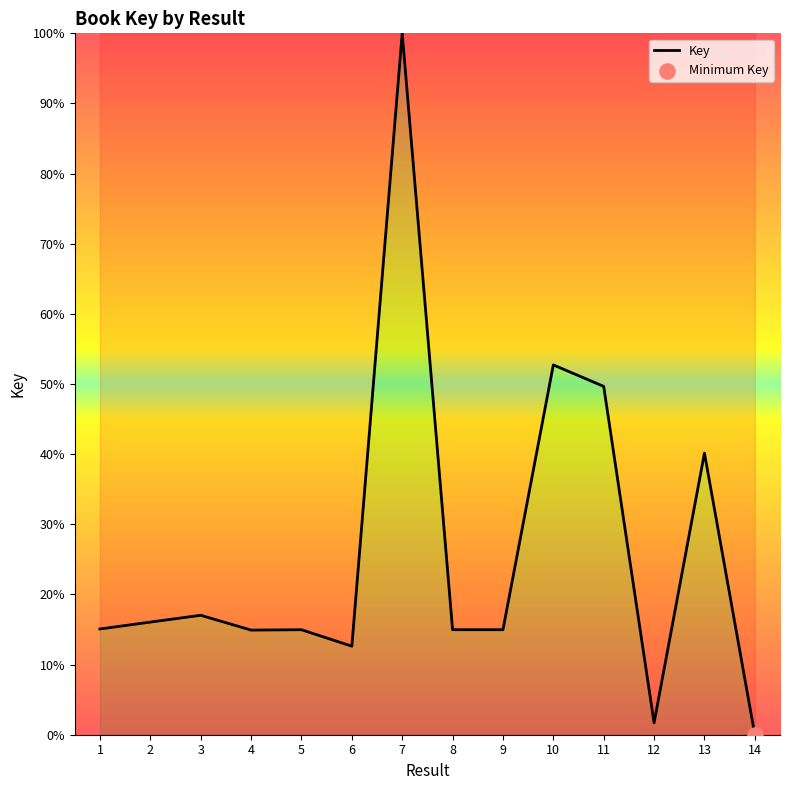

What is the change in value from 7 to 8?

-85.0